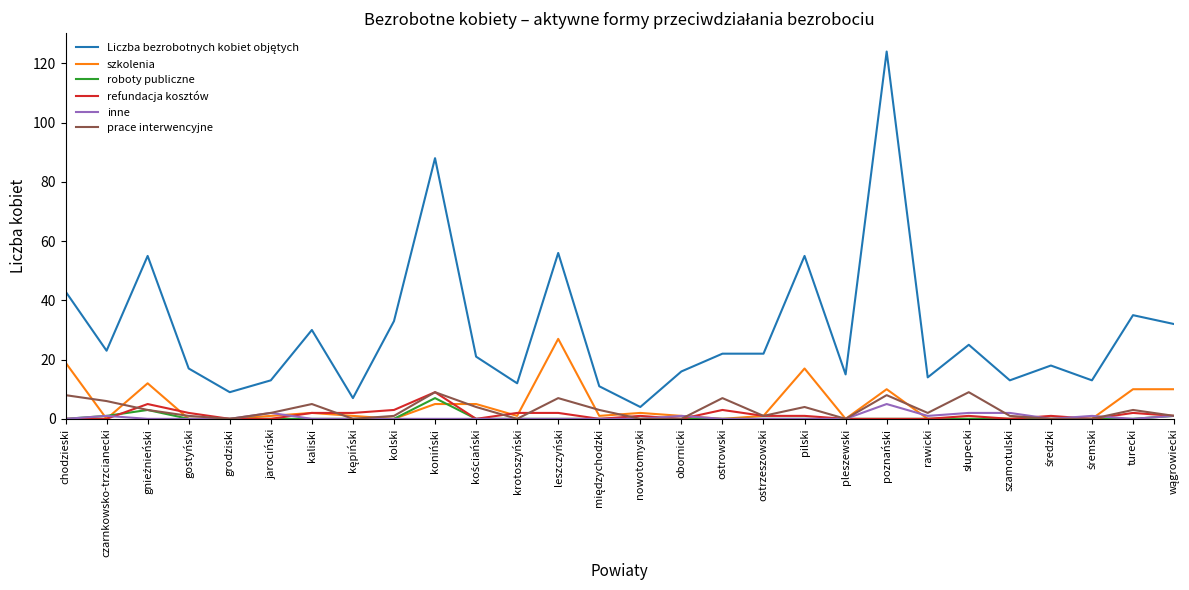

What is the maximum value for szkolenia?

27